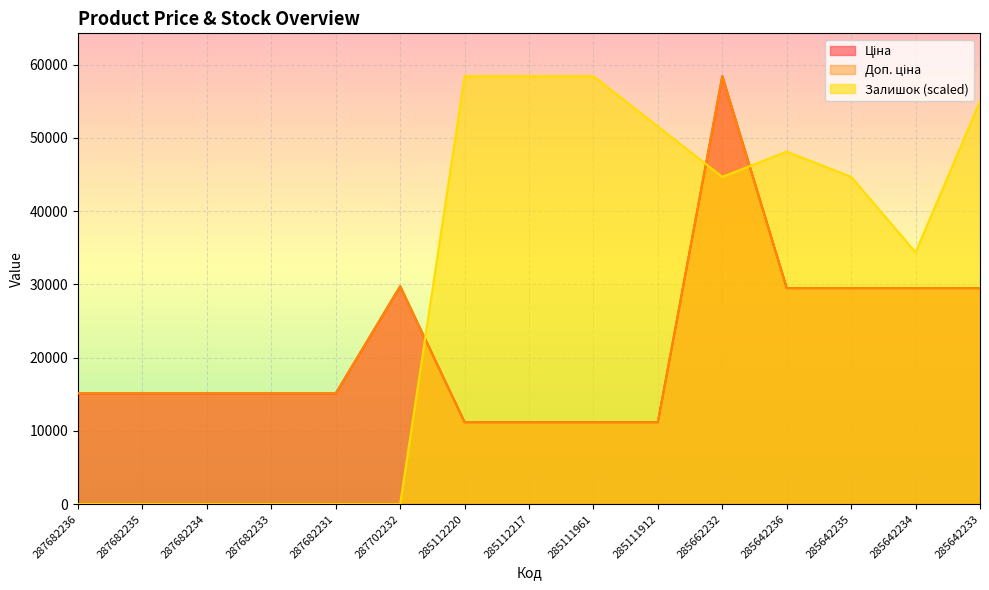

Which has a higher value, 285662232 or 287702232?

285662232